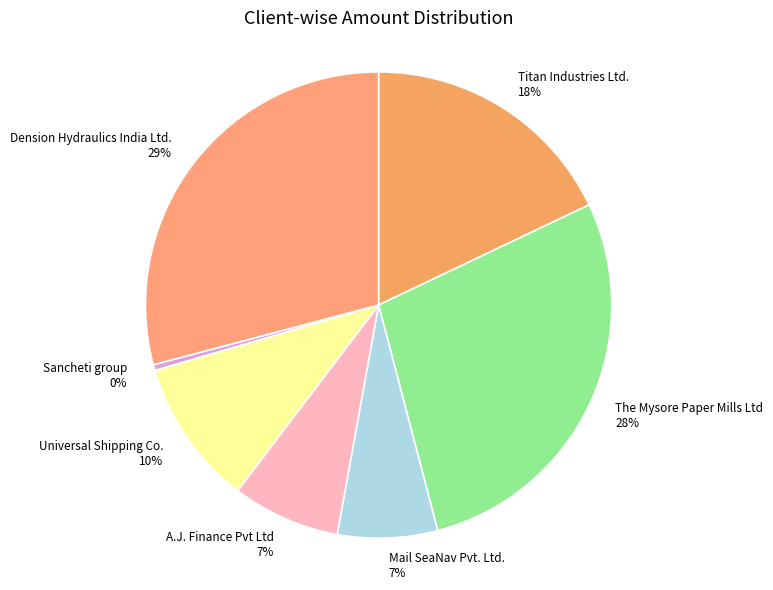

Approximately how many times larger is the value at Dension Hydraulics India Ltd. compared to The Mysore Paper Mills Ltd?

1.0